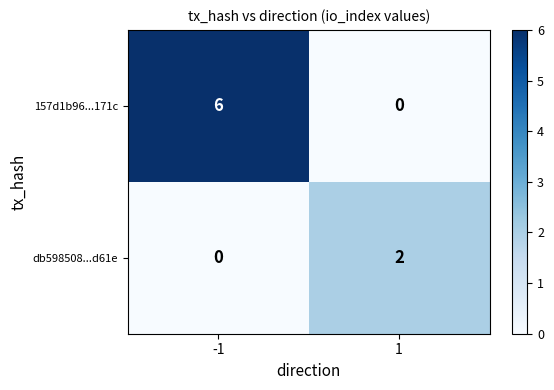

What is the difference between the maximum and minimum values in the 157d1b96...171c series?

6